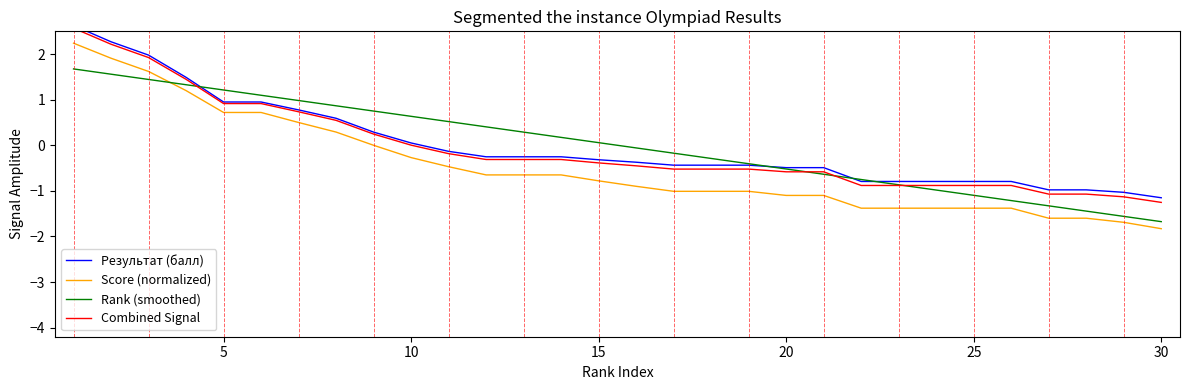

True or false: Score (normalized) and Rank (smoothed) intersect in this chart.

True